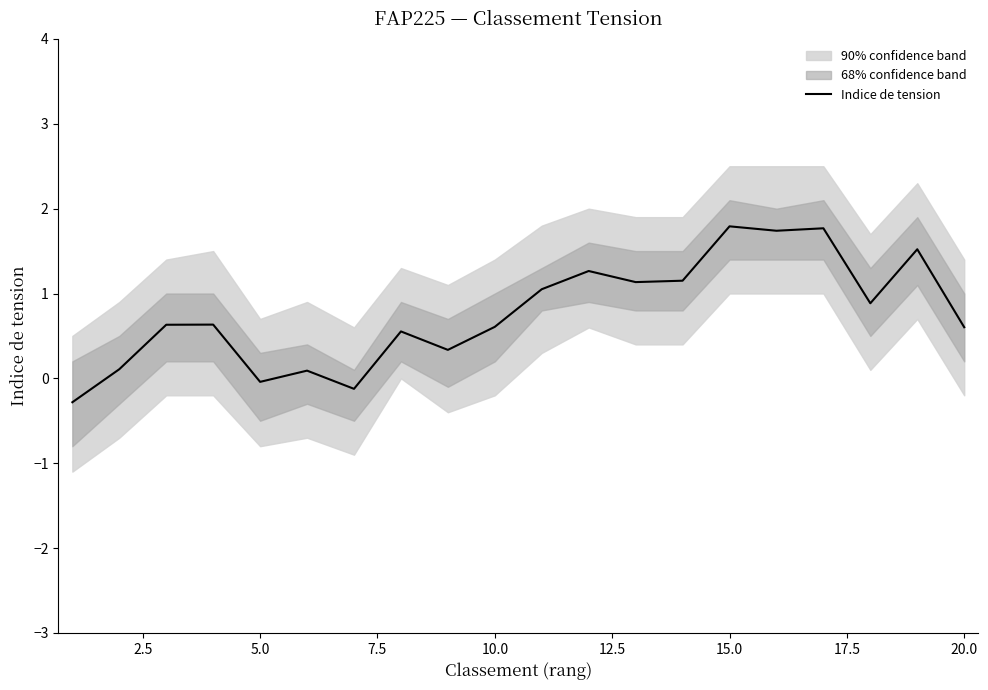

How many lines are shown in the chart?

1